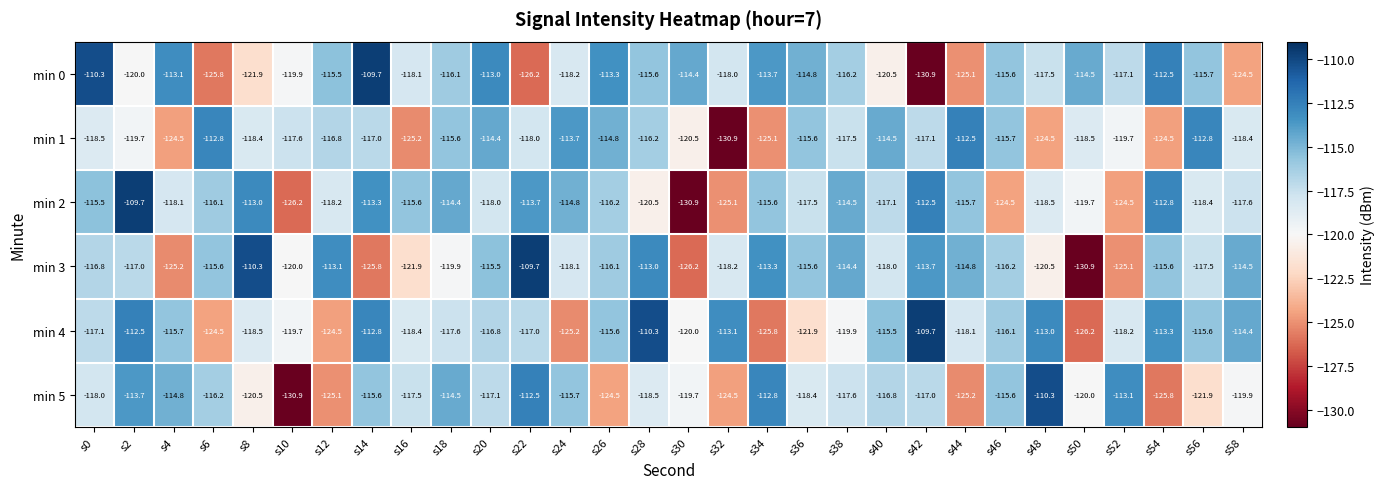

What is the average value of the min 0 series?

-117.6